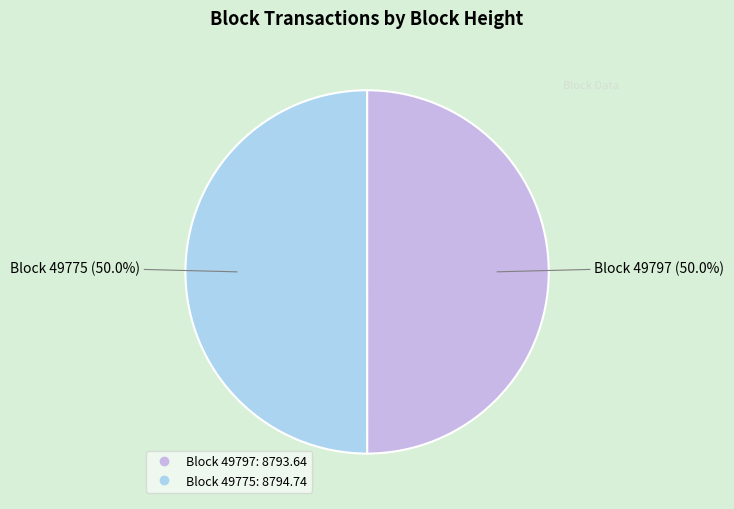

Count the number of slices in the pie.

2